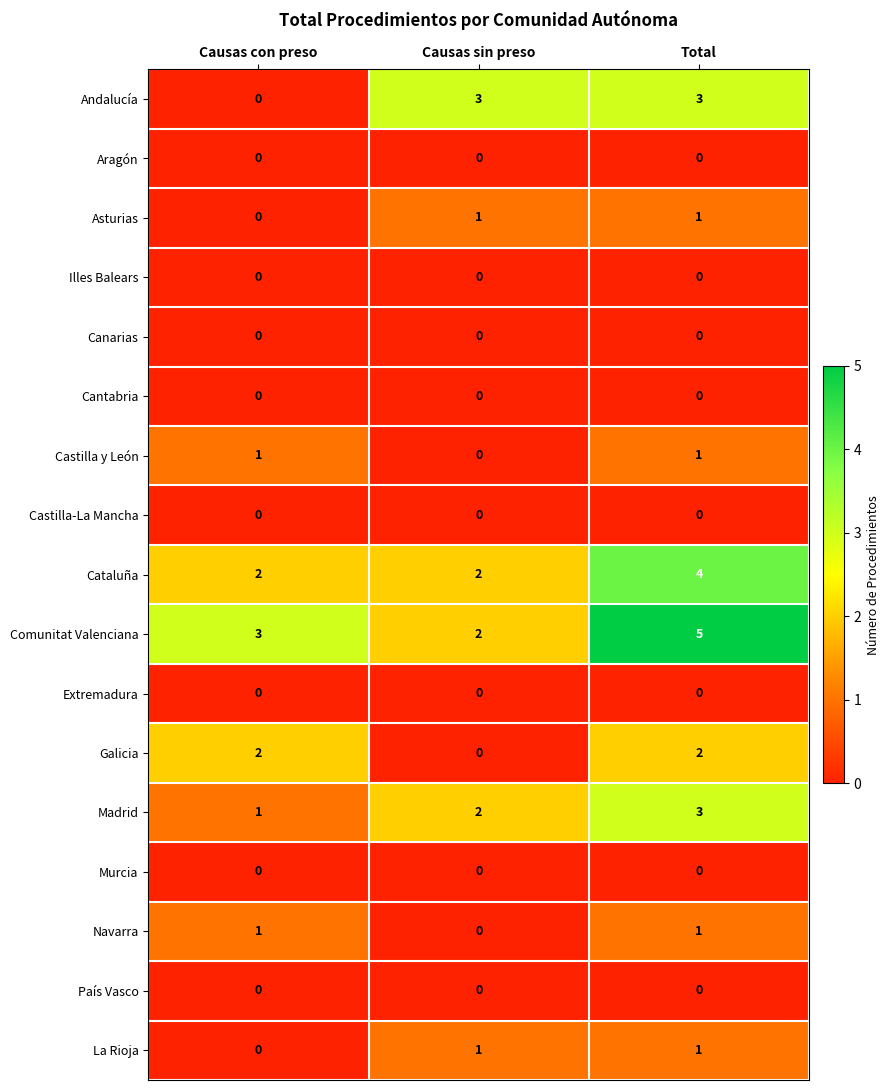

Is it true that La Rioja equals 1 at Total?

True